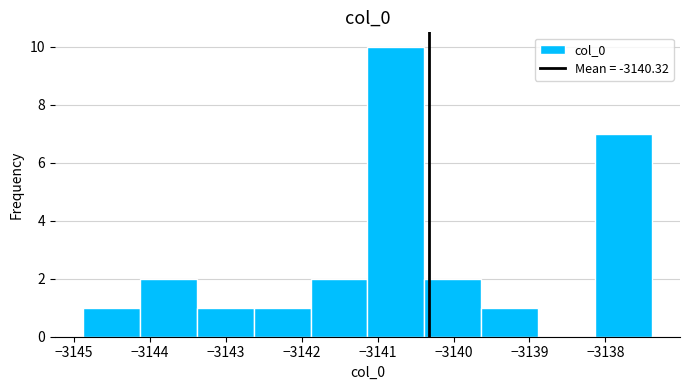

Reading left to right, list every bar in this chart as the range it spans on the x-axis followed by its height. Neither the bar edges nor the heights are printed on the chart, so give them approximately, as read against the axes.

-3144.9 to -3144.1: 1
-3144.1 to -3143.4: 2
-3143.4 to -3142.6: 1
-3142.6 to -3141.9: 1
-3141.9 to -3141.1: 2
-3141.1 to -3140.4: 10
-3140.4 to -3139.6: 2
-3139.6 to -3138.9: 1
-3138.9 to -3138.1: 0
-3138.1 to -3137.4: 7